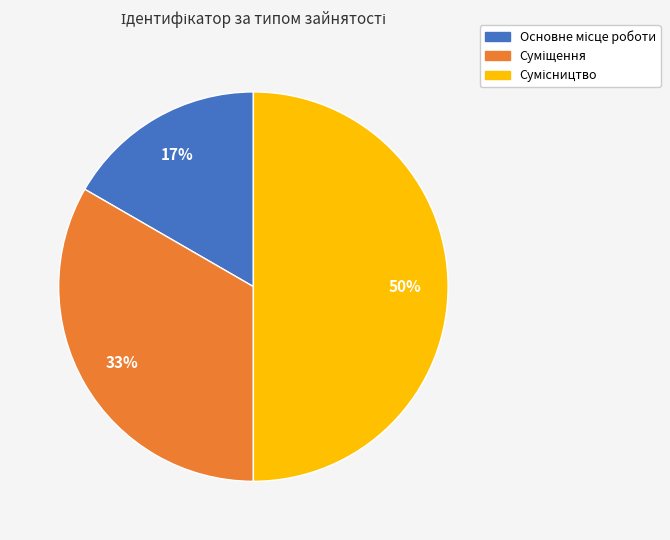

To the nearest percent, what is the average slice percentage?

33%